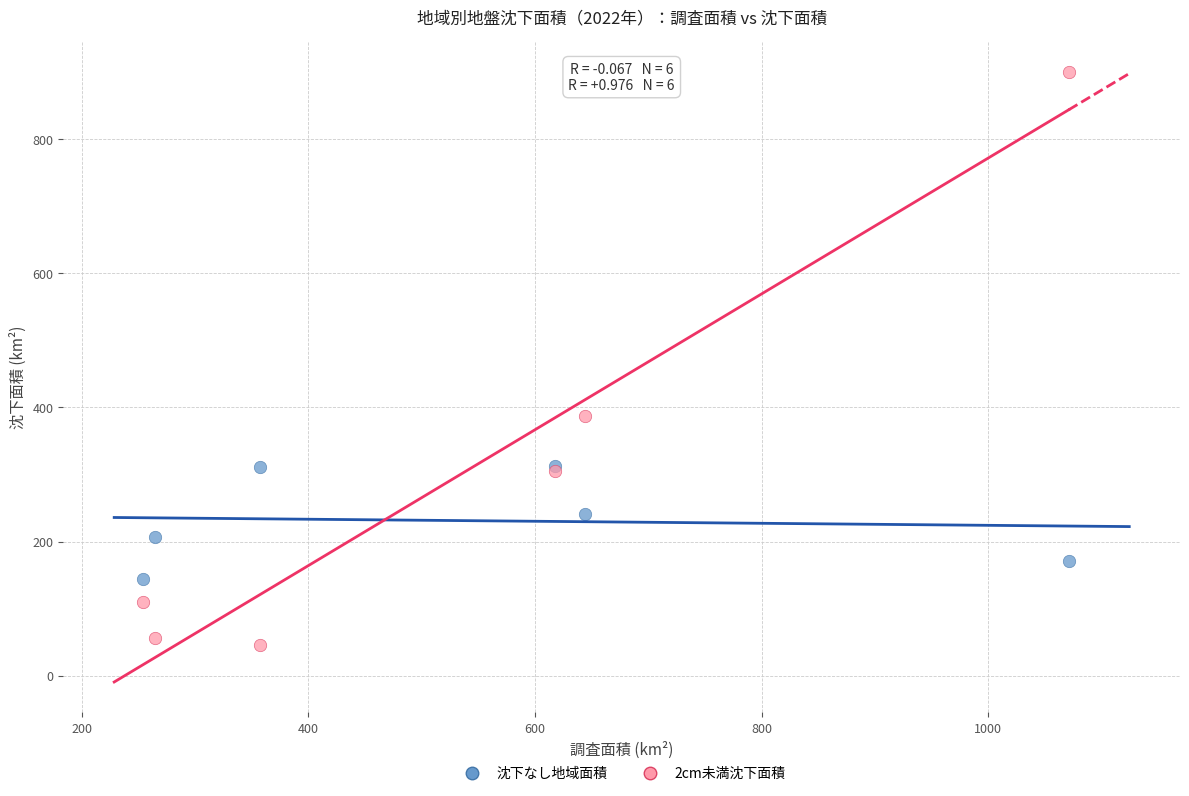

Which series reaches the minimum Y coordinate?

2cm未満沈下面積